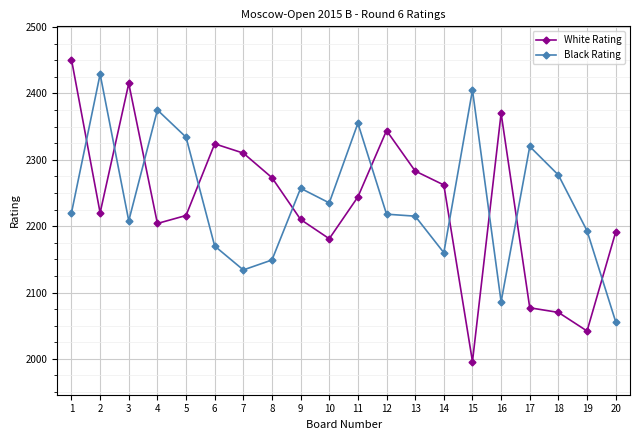

What is the sum of the Black Rating values at 1 and 17?

4540